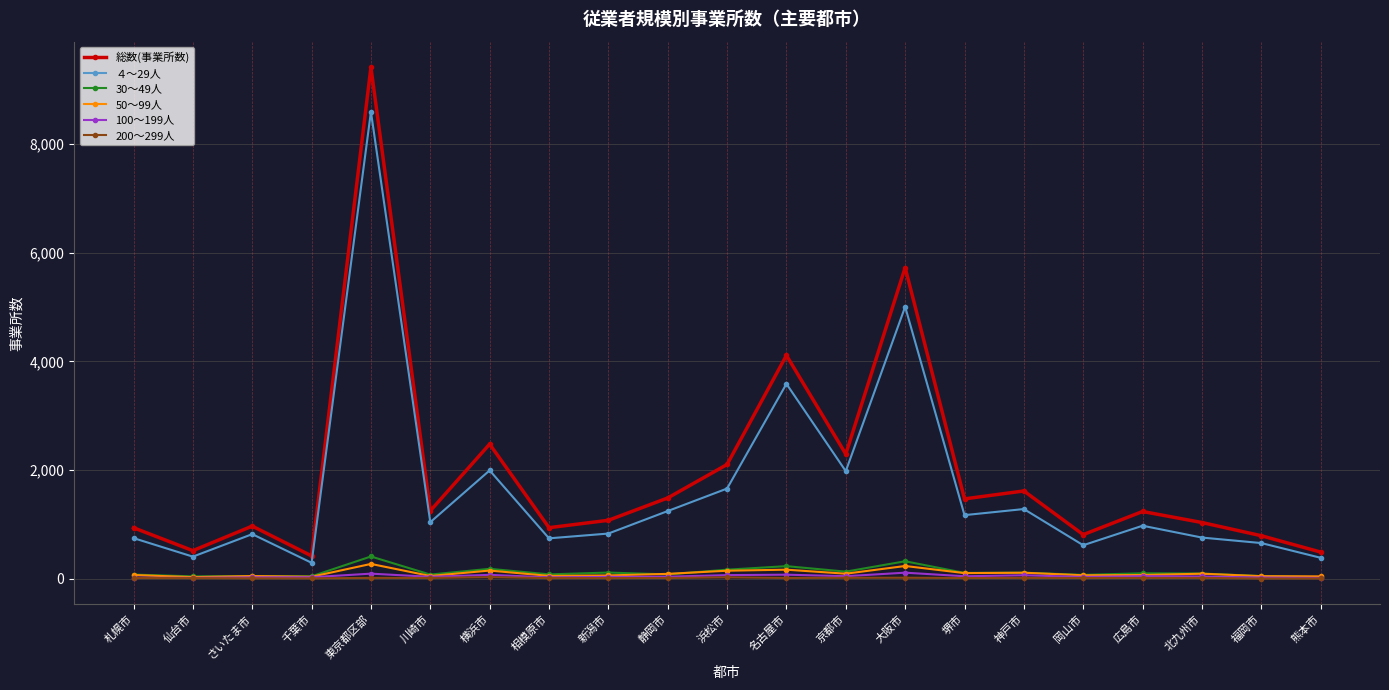

The value of 200～299人 at 相模原市 is 13. True or false?

True